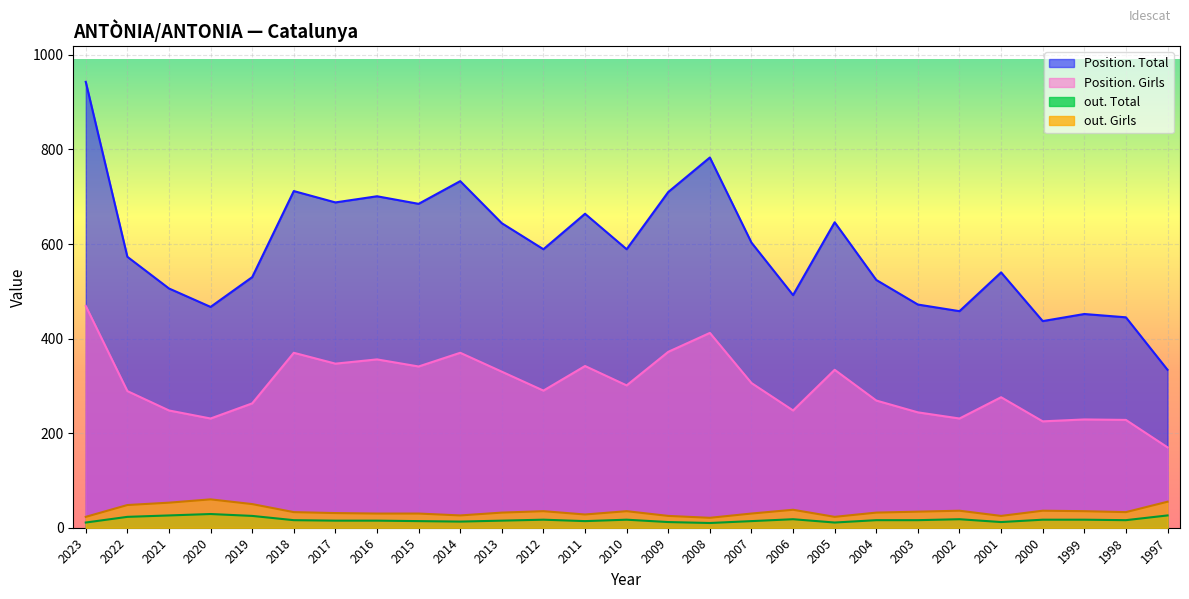

Reading left to right, extract all data points from this chart.

Position. Total: 2023=943	2022=573	2021=506	2020=467	2019=530	2018=712	2017=688	2016=701	2015=685	2014=733	2013=644	2012=589	2011=664	2010=589	2009=710	2008=783	2007=603	2006=492	2005=646	2004=524	2003=472	2002=458	2001=540	2000=437	1999=452	1998=445	1997=334
Position. Girls: 2023=469	2022=289	2021=248	2020=231	2019=263	2018=370	2017=347	2016=356	2015=341	2014=370	2013=330	2012=290	2011=342	2010=301	2009=372	2008=412	2007=306	2006=248	2005=334	2004=269	2003=244	2002=231	2001=276	2000=225	1999=229	1998=228	1997=170
out. Total: 2023=11	2022=23	2021=26	2020=29	2019=25	2018=16	2017=15	2016=15	2015=14	2014=13	2013=15	2012=17	2011=14	2010=17	2009=12	2008=10	2007=14	2006=18	2005=11	2004=16	2003=16	2002=18	2001=12	2000=17	1999=17	1998=16	1997=26
out. Girls: 2023=23	2022=48	2021=53	2020=60	2019=50	2018=33	2017=31	2016=30	2015=30	2014=26	2013=32	2012=35	2011=28	2010=35	2009=25	2008=21	2007=30	2006=38	2005=23	2004=32	2003=34	2002=36	2001=25	2000=36	1999=35	1998=33	1997=55